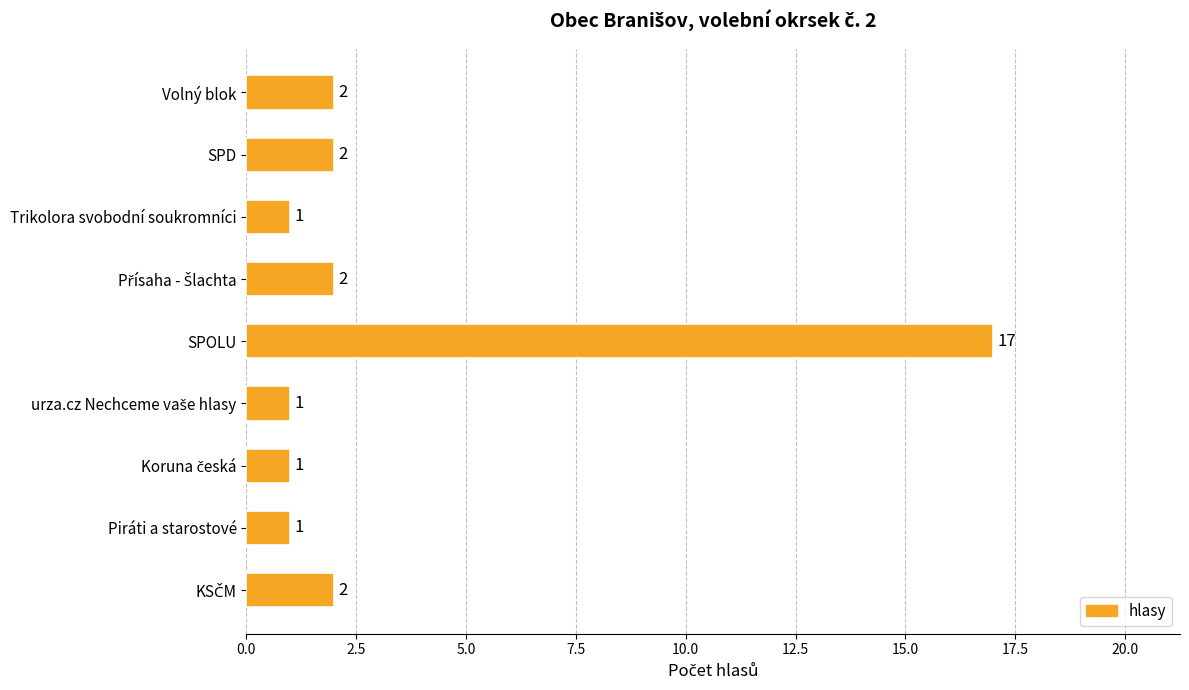

How many bars are there in total?

9